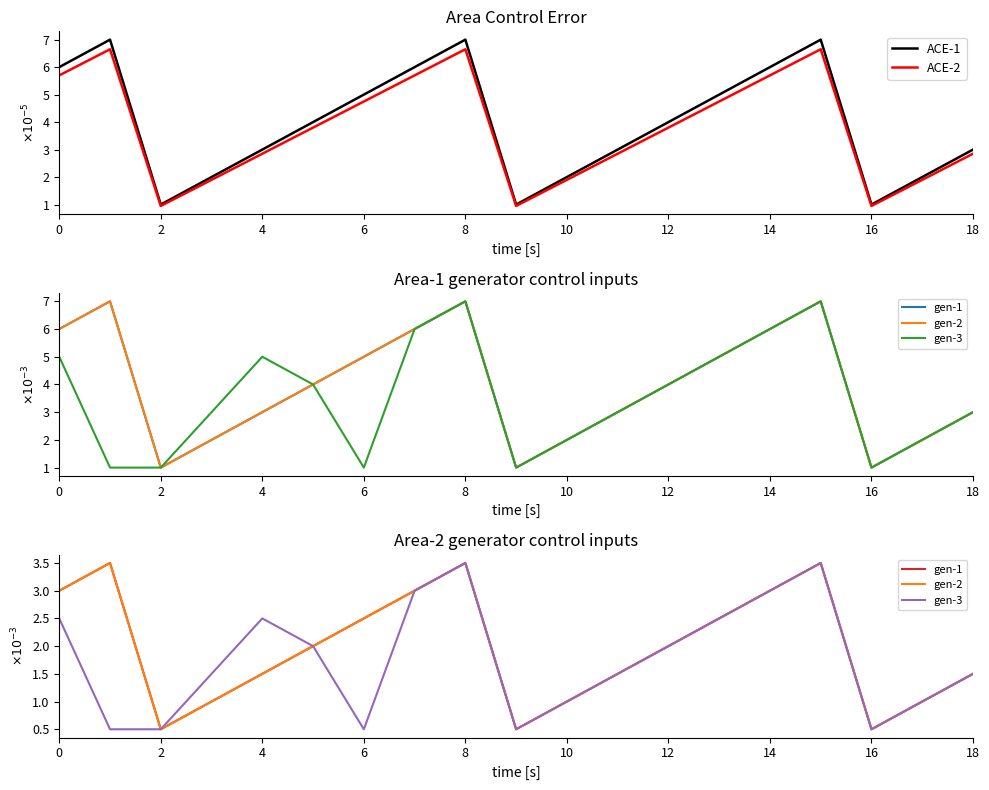

What is the label of the 19th point from the left?

18